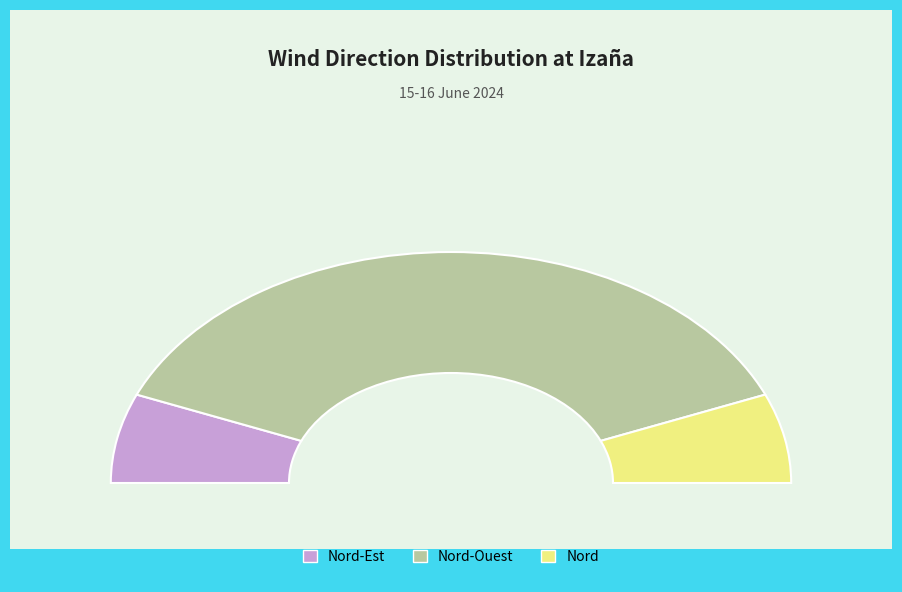

True or false: Nord accounts for 24% of the total.

False